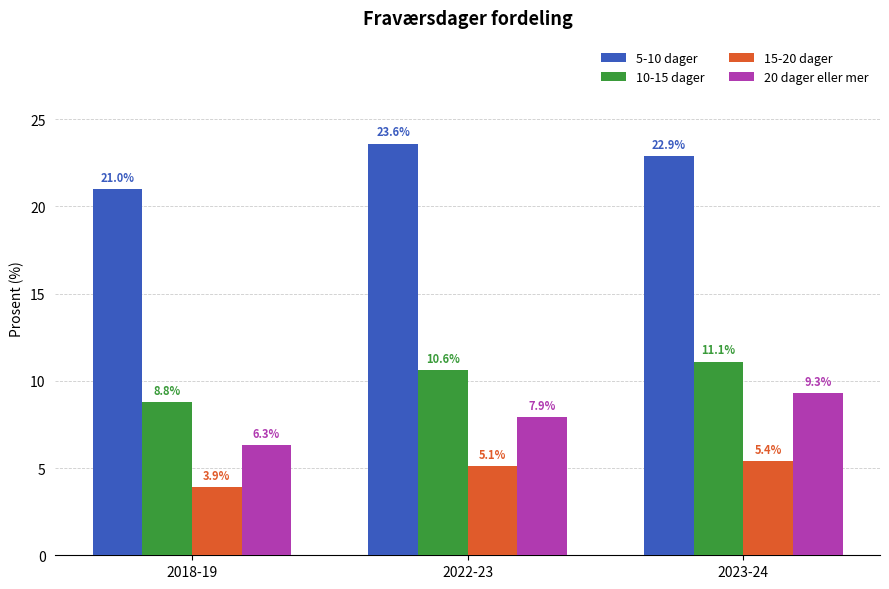

The value of 5-10 dager at 2018-19 is 21.0. True or false?

True